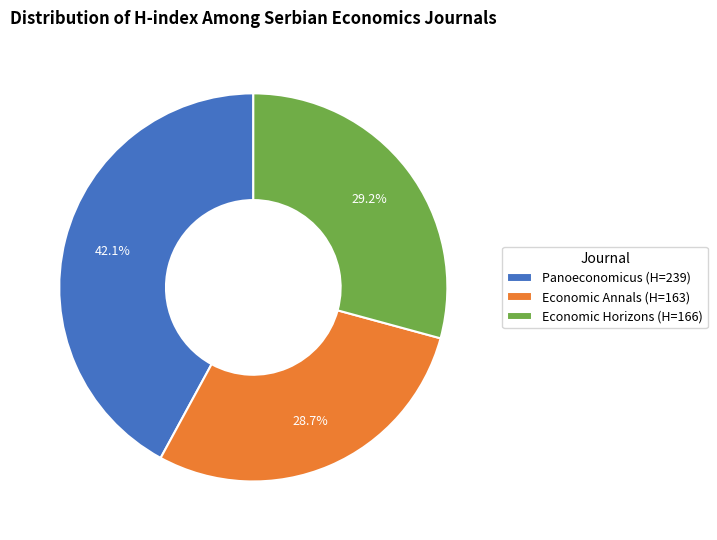

What percentage is the Panoeconomicus slice, to the nearest percent?

42%